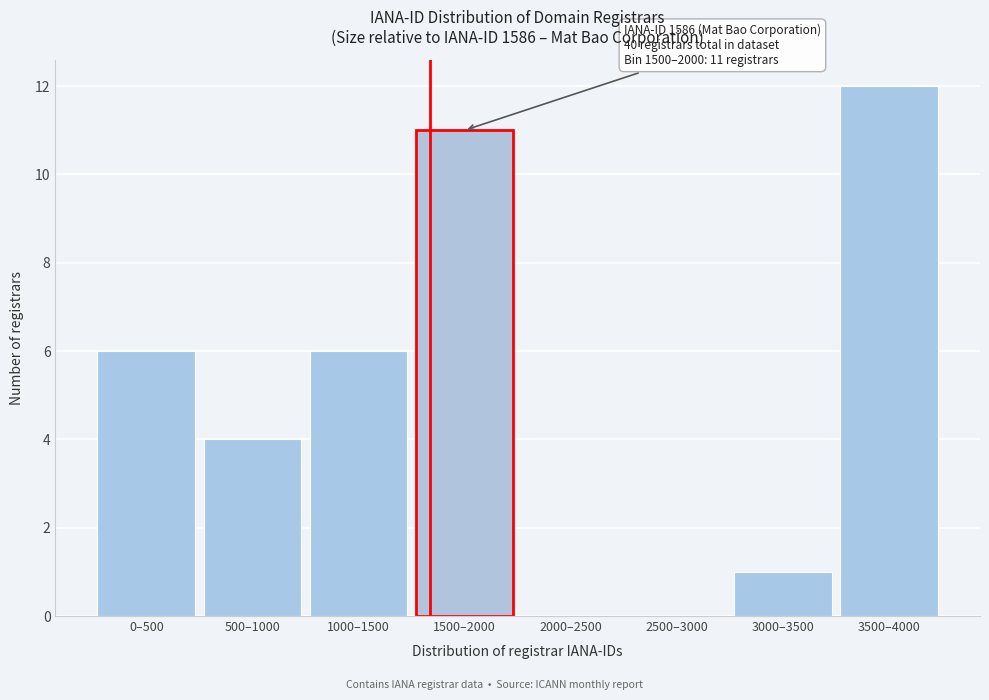

Reading left to right, extract all data points from this chart.

0–500=6	500–1000=4	1000–1500=6	1500–2000=11	2000–2500=0	2500–3000=0	3000–3500=1	3500–4000=12